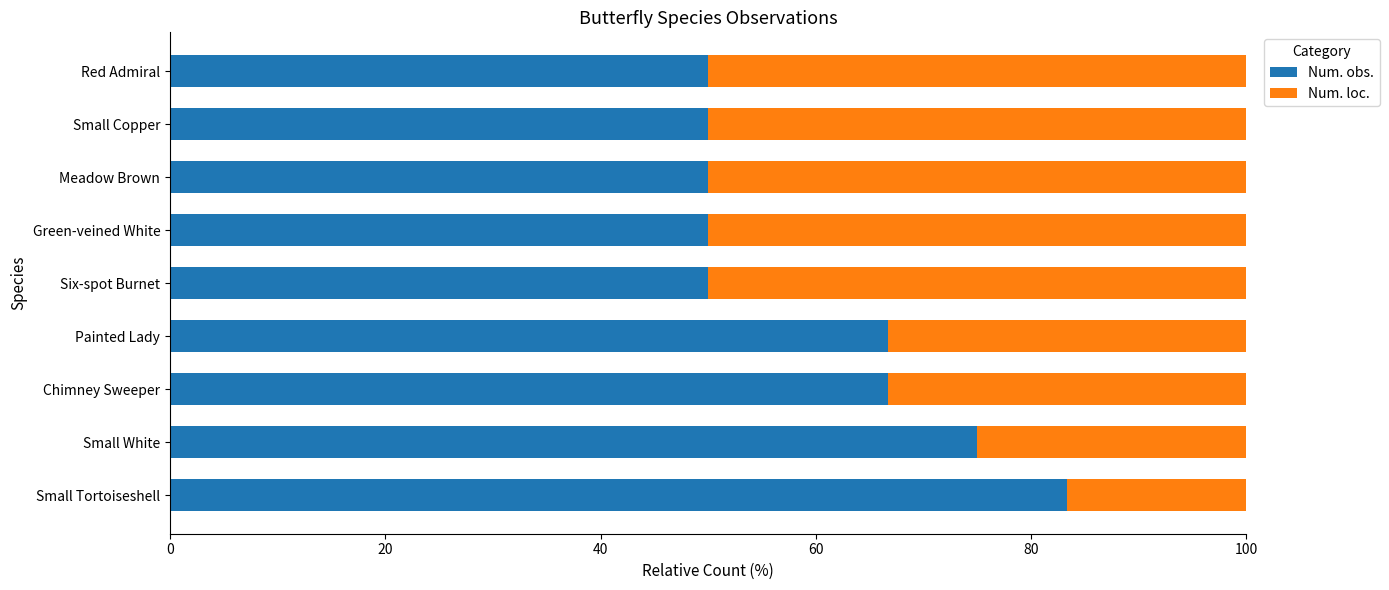

What is the minimum value for Num. obs.?

50.0